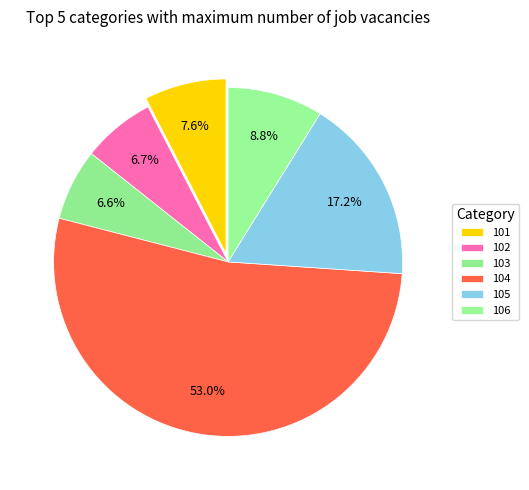

How many slices are in this pie chart?

6